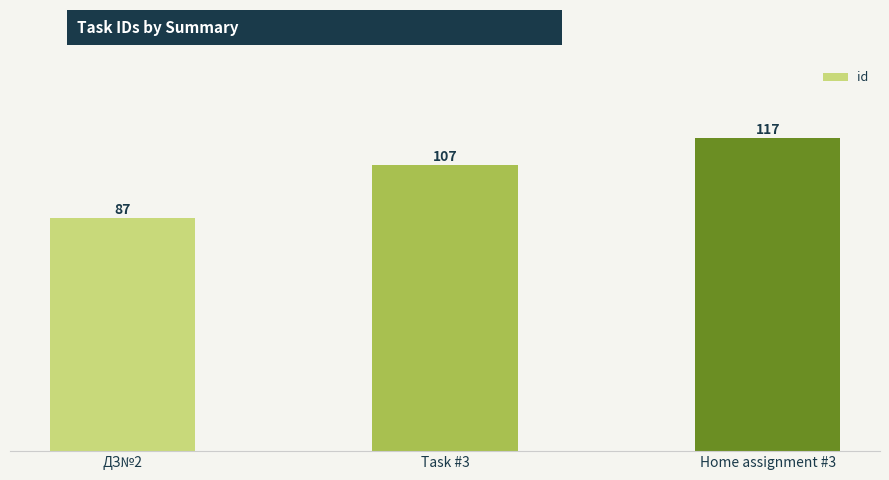

What is the smallest value displayed?

87